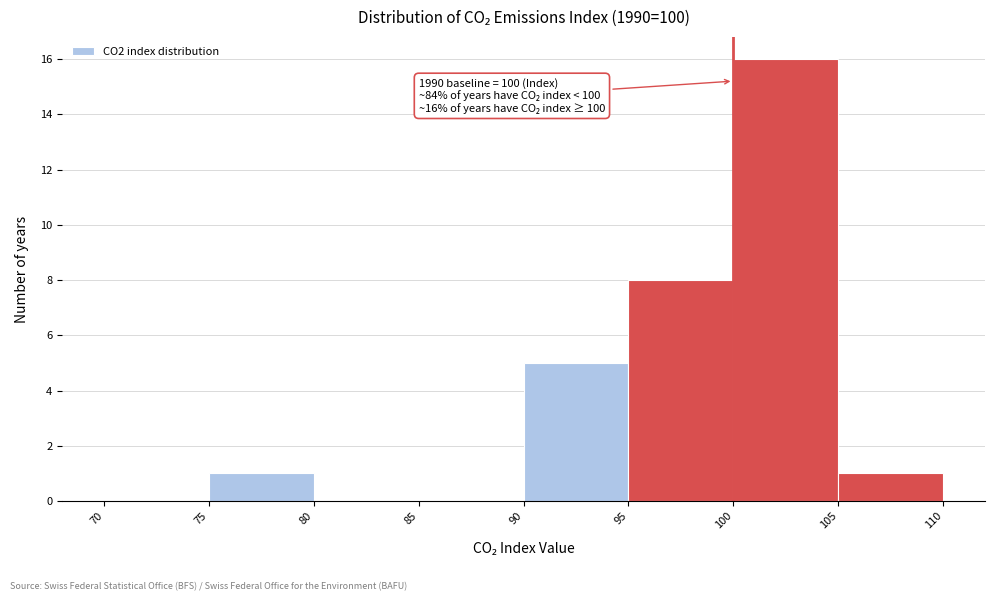

Over which range of the x-axis is the bar tallest?

100 to 105